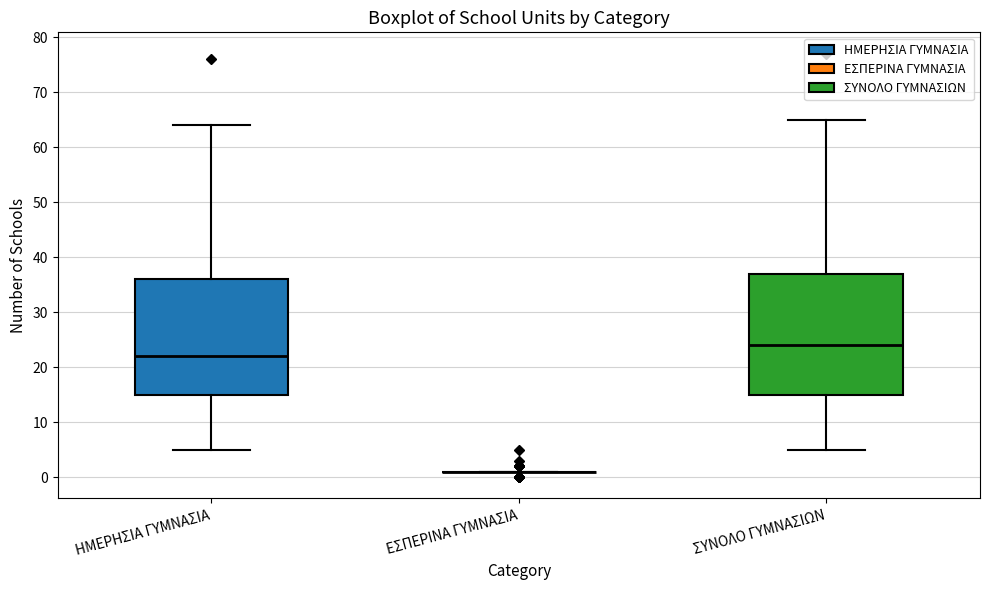

Reading left to right, read every box against the y-axis: the position of its median line, the range the box covers, and the ends of its whiskers. The values are not printed on the chart, so give them approximately, as read against the axis.

ΗΜΕΡΗΣΙΑ ΓΥΜΝΑΣΙΑ: median 22, box 15 to 36, whiskers 5 to 64
ΕΣΠΕΡΙΝΑ ΓΥΜΝΑΣΙΑ: box collapsed to a line at 1, whiskers 1 to 1
ΣΥΝΟΛΟ ΓΥΜΝΑΣΙΩΝ: median 24, box 15 to 37, whiskers 5 to 65